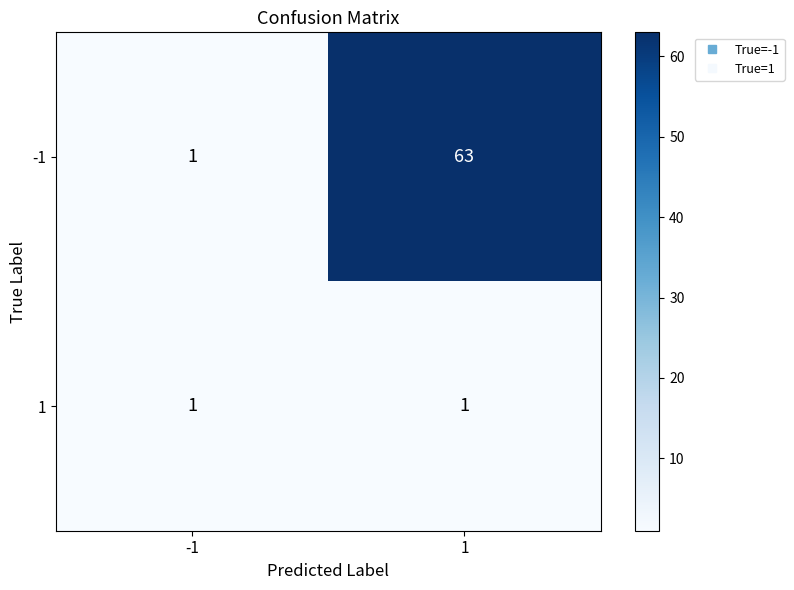

Reading left to right, extract all data points from this chart.

-1: -1=1	1=63
1: -1=1	1=1